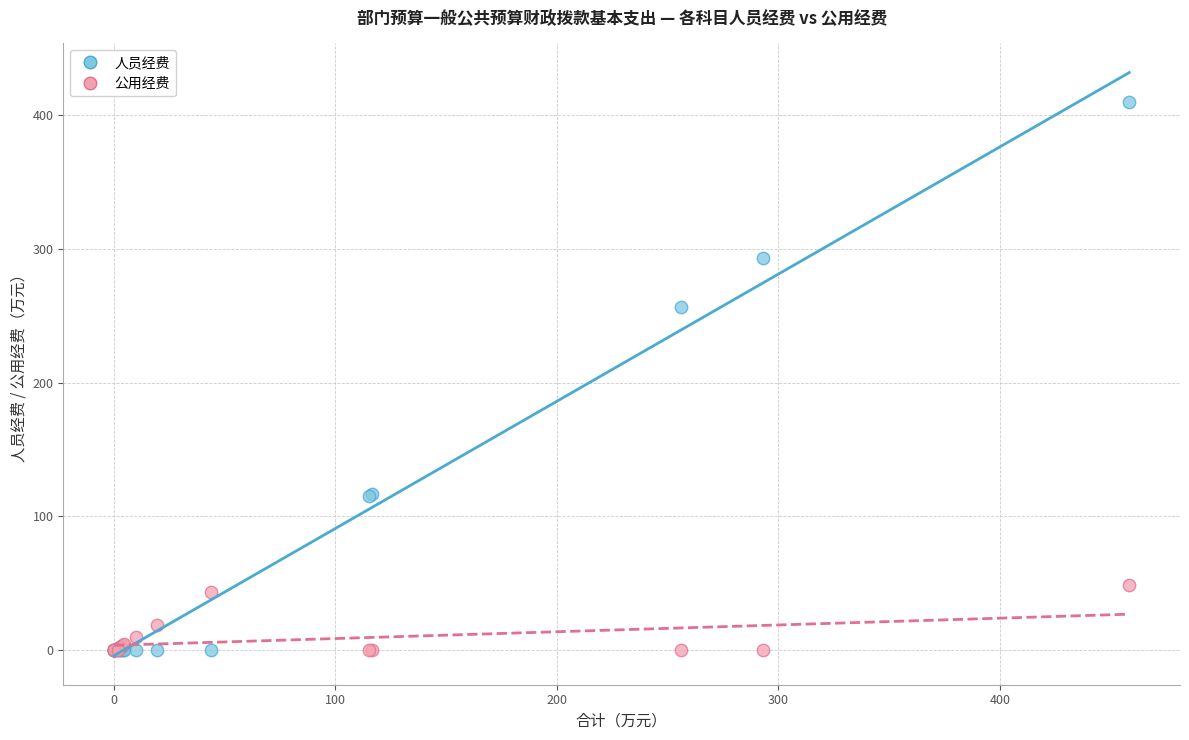

Which series has the largest Y range (max minus min)?

人员经费